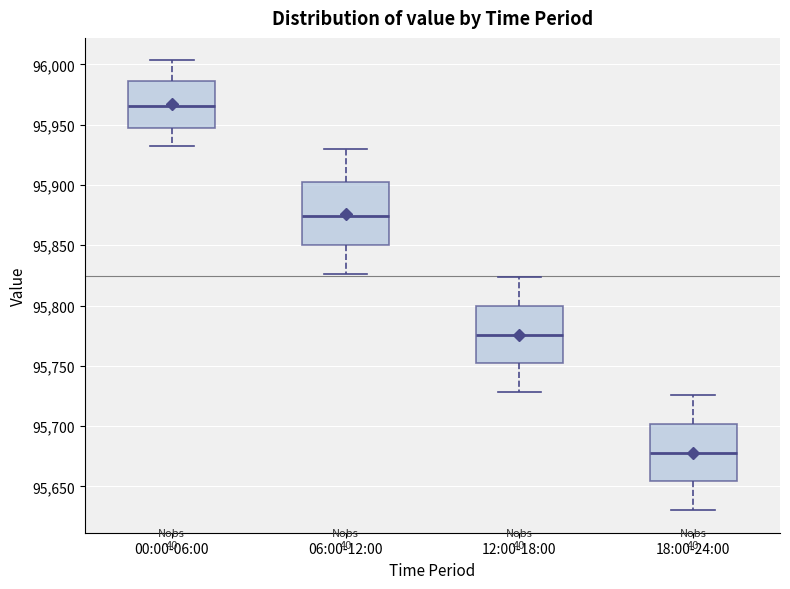

Which box's median line is the highest?

00:00-06:00